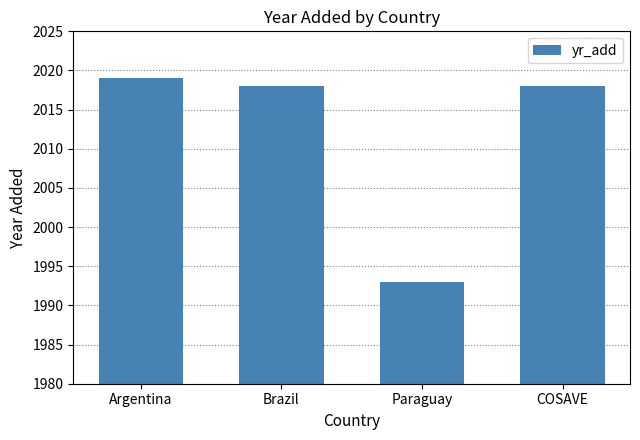

What is the minimum value shown in the chart?

1993